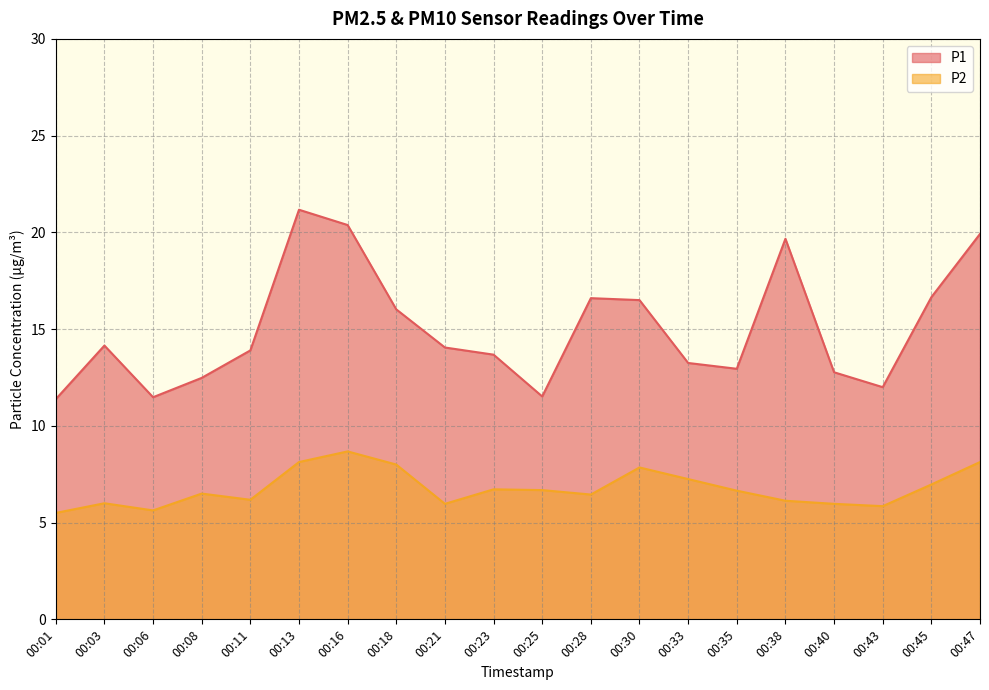

Between 00:47 and 00:40, which is larger?

00:47